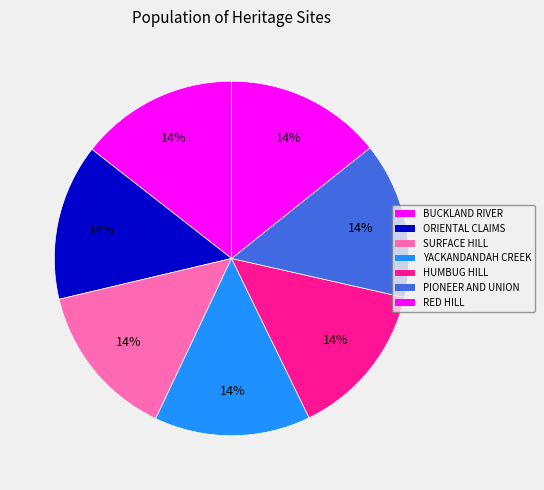

Which category has the smallest portion of the pie?

YACKANDANDAH CREEK